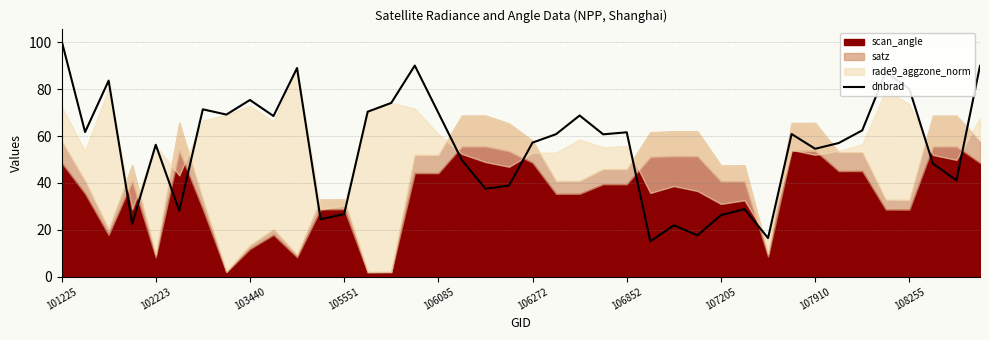

Which category has the highest value in the dnbrad series?

101225